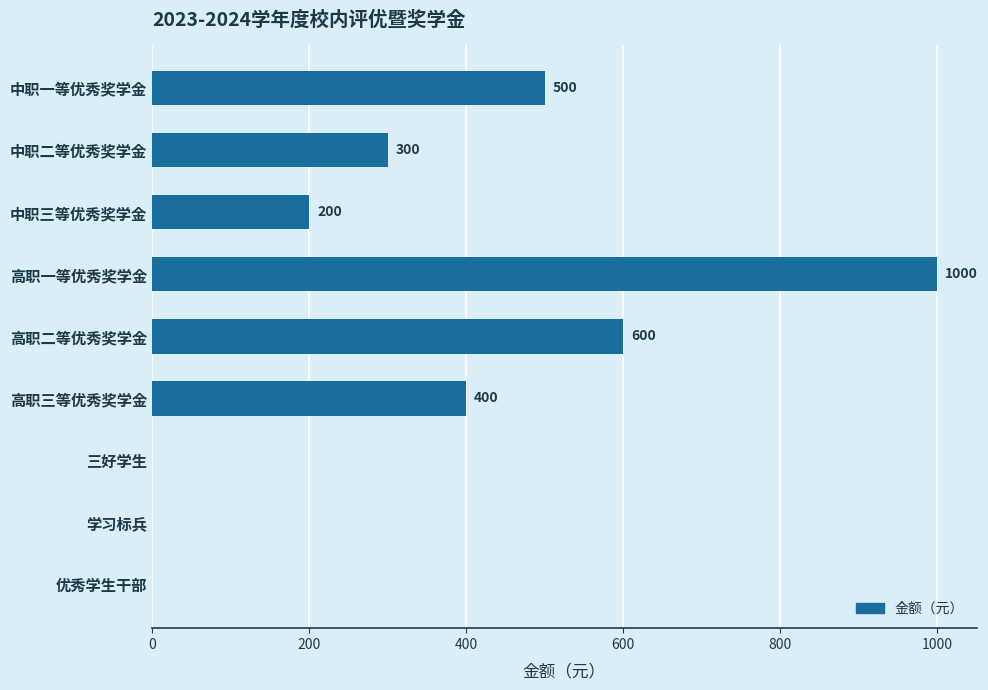

What is the sum of the values at 优秀学生干部 and 中职一等优秀奖学金?

500